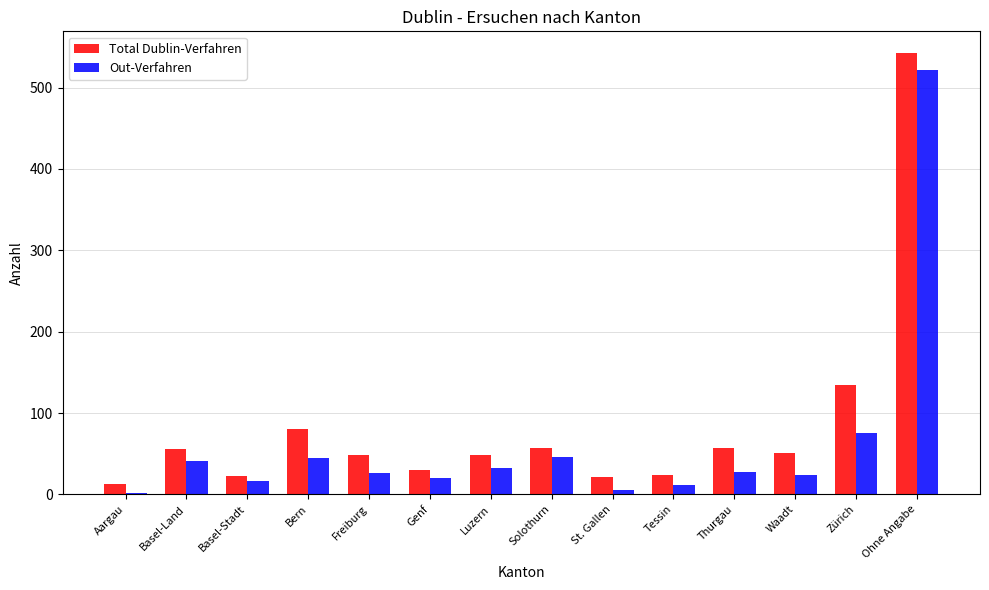

What is the difference between the Total Dublin-Verfahren values at Ohne Angabe and Aargau?

529